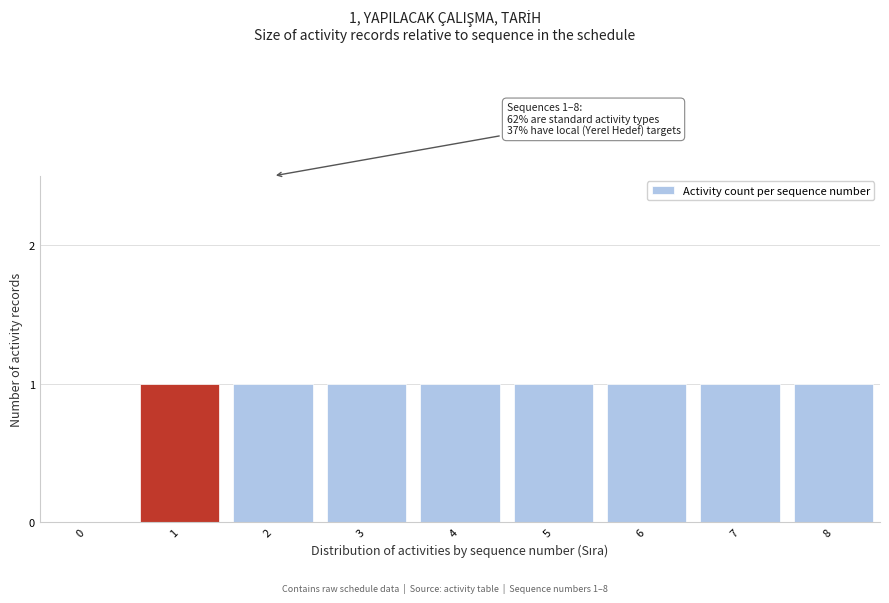

Reading left to right, what are all the values shown in this chart?

0=0	1=1	2=1	3=1	4=1	5=1	6=1	7=1	8=1